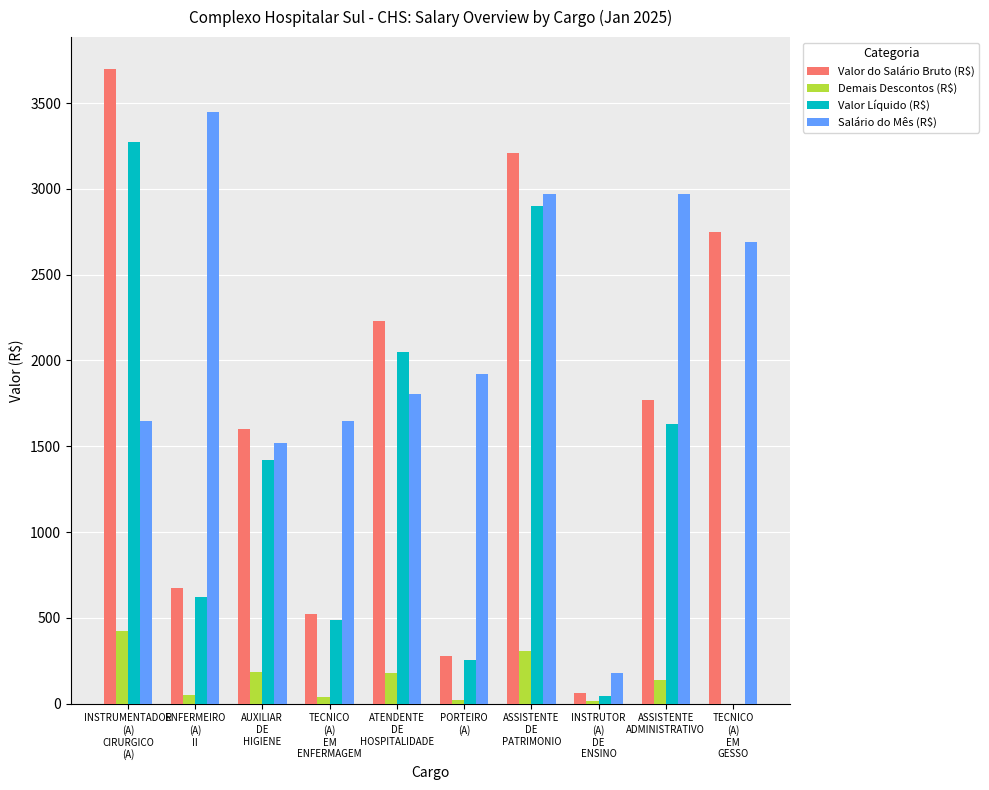

What is the sum of all Demais Descontos (R$) values?

1355.0